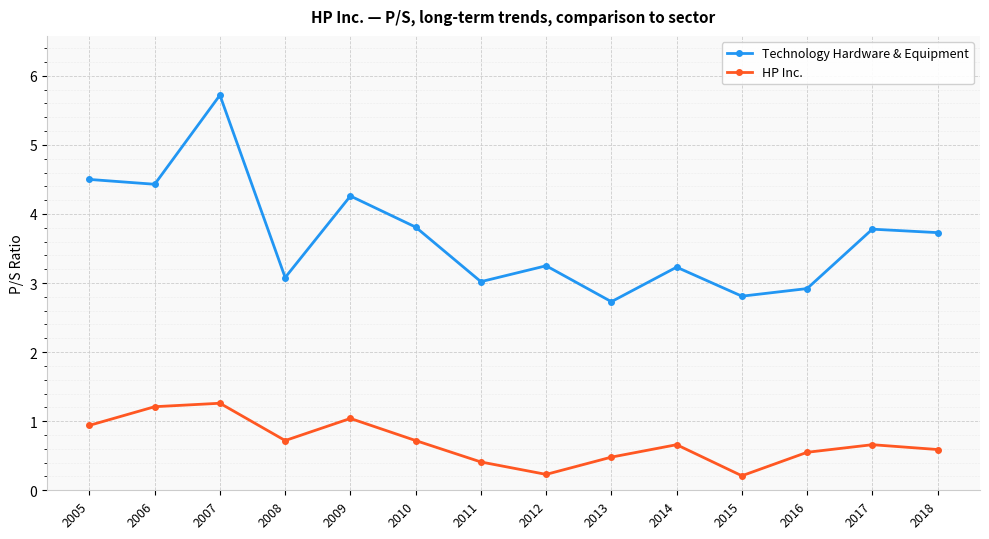

What is the value of the Technology Hardware & Equipment point at the 12th from the left?

2.9